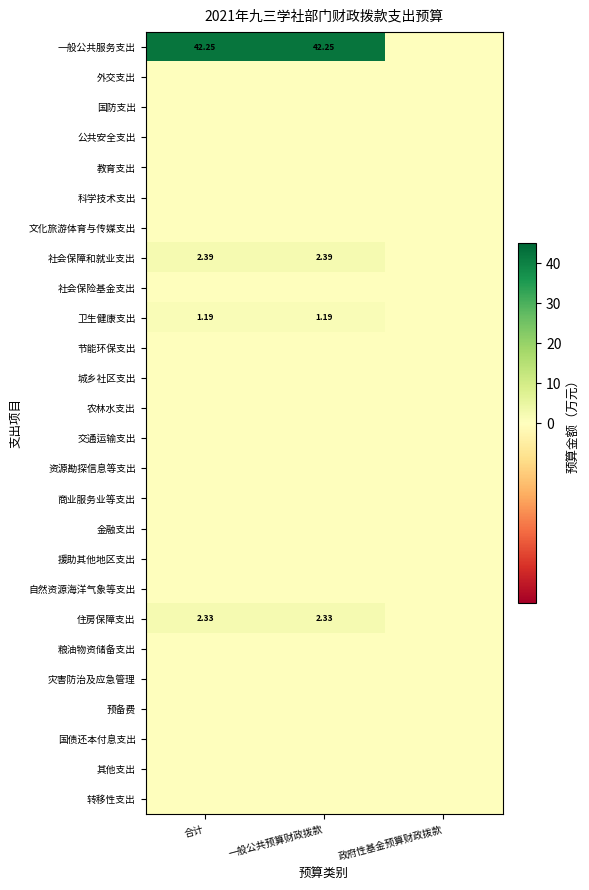

Which series has the largest total across all categories?

一般公共服务支出